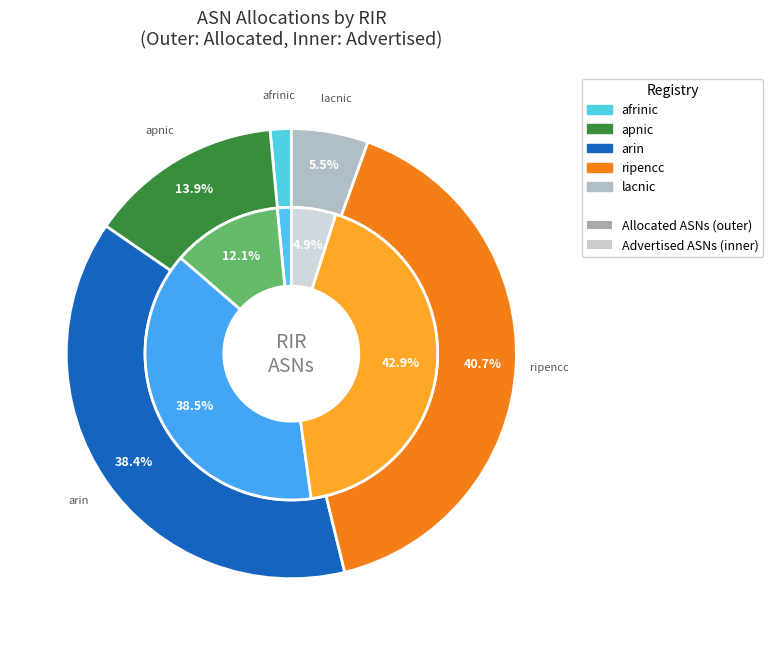

How many slices are in this pie chart?

5